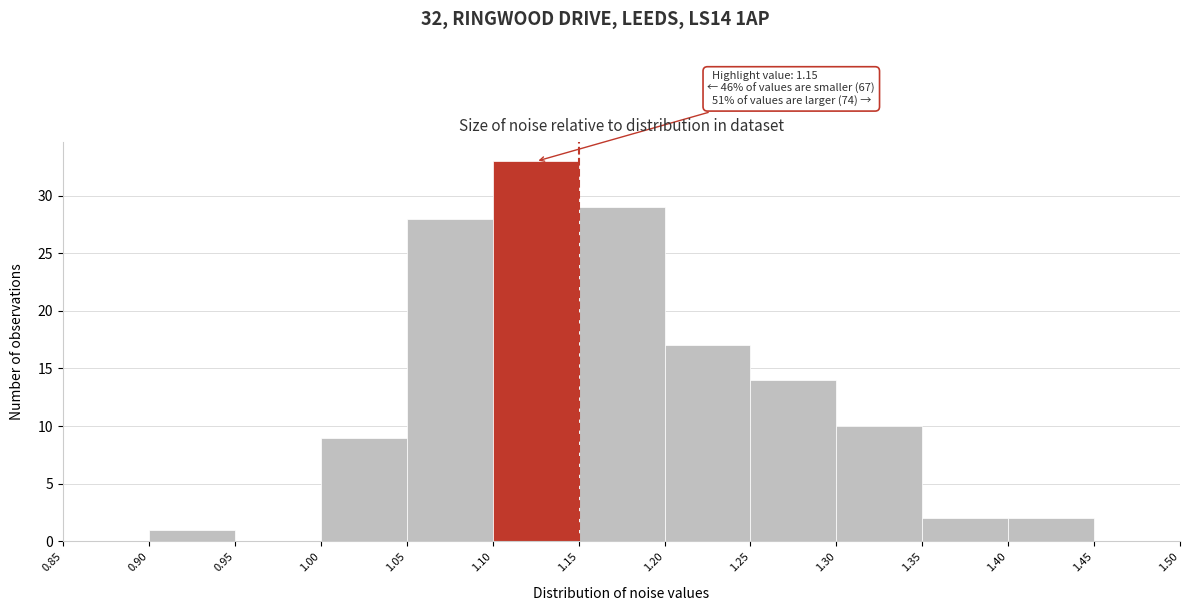

Which range on the x-axis has the tallest bar?

1.10 to 1.15